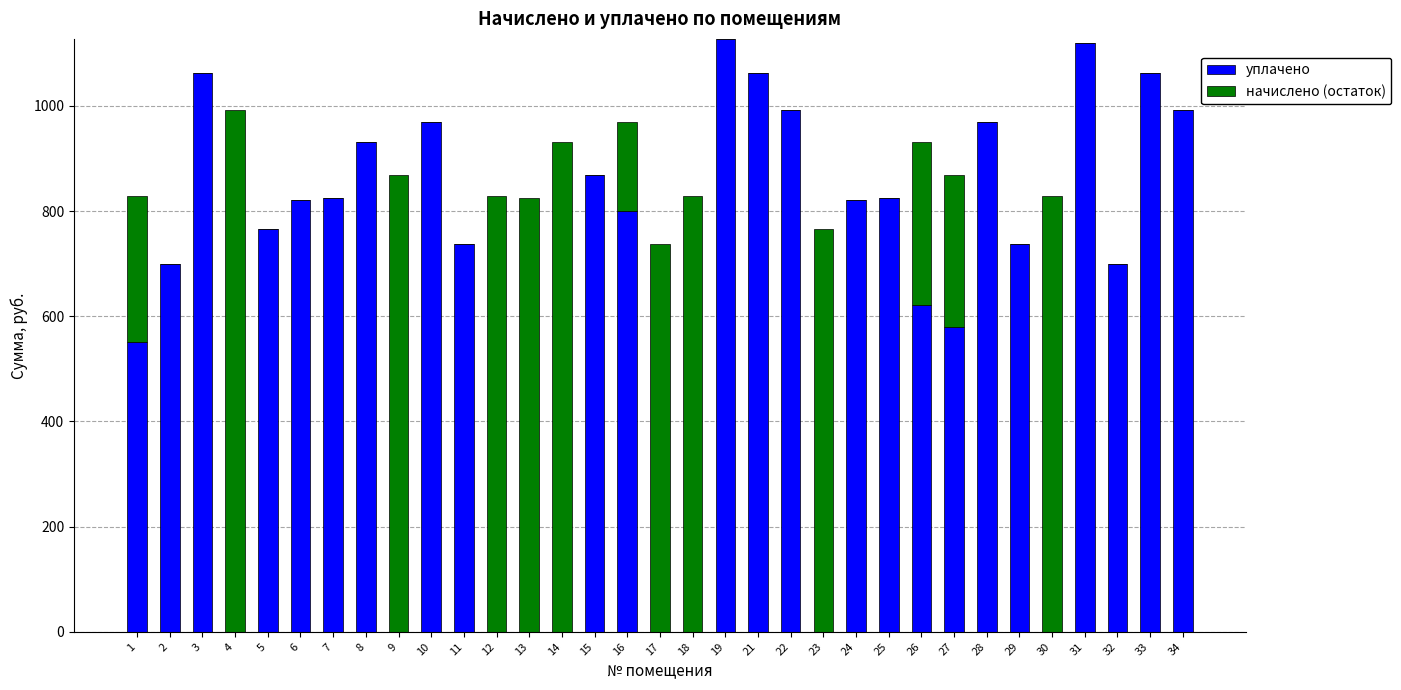

The value of уплачено at 31 is 1704.5. True or false?

False